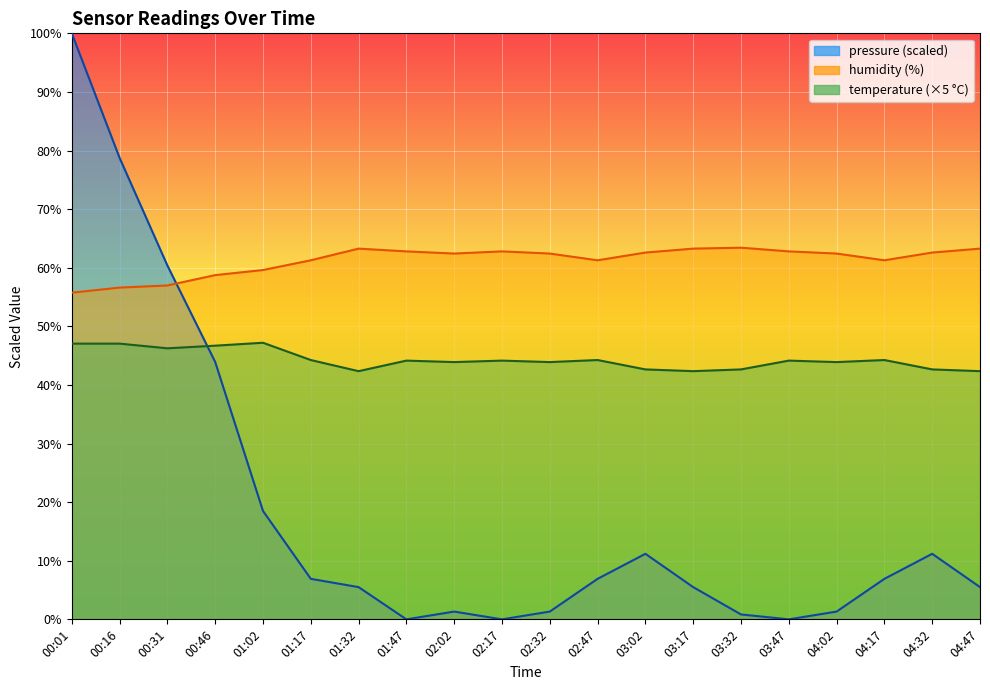

Does the chart display data point markers on the line(s)?

No